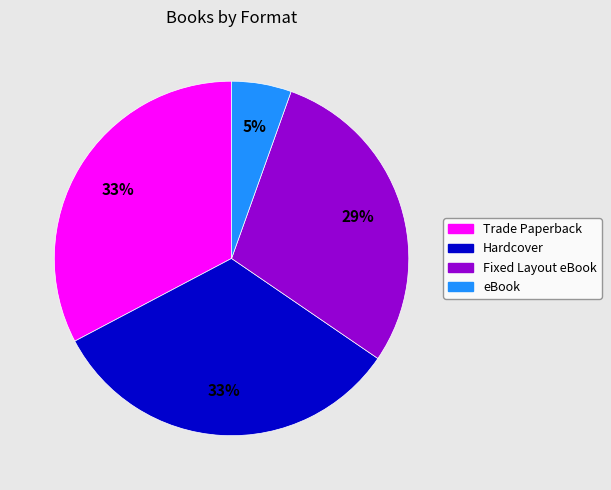

To the nearest percent, what is the average slice percentage?

25%